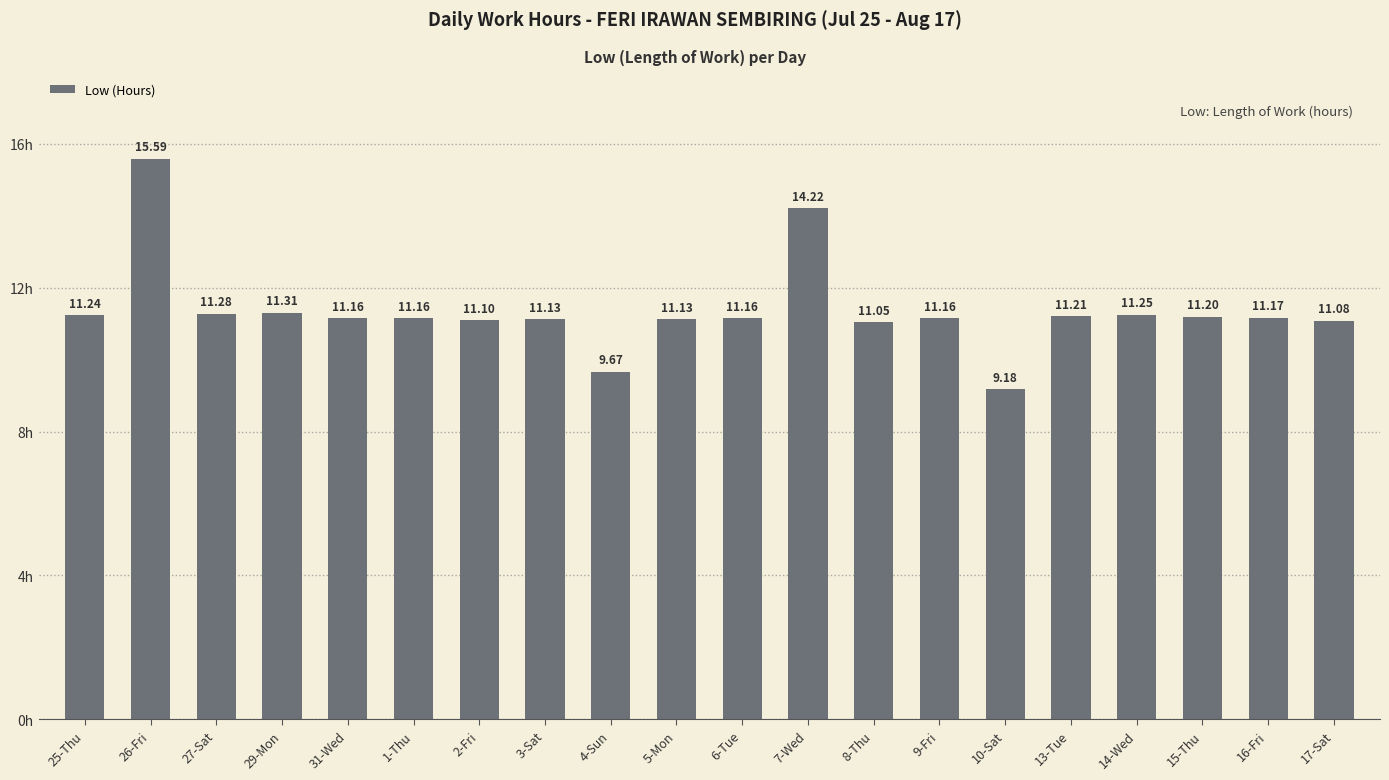

What is the difference between the maximum and second lowest values?

5.9